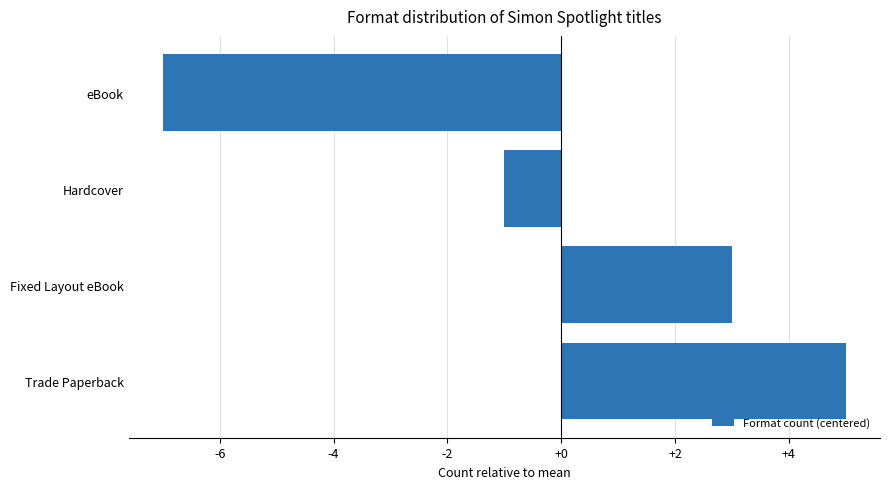

How many values are below 3?

2